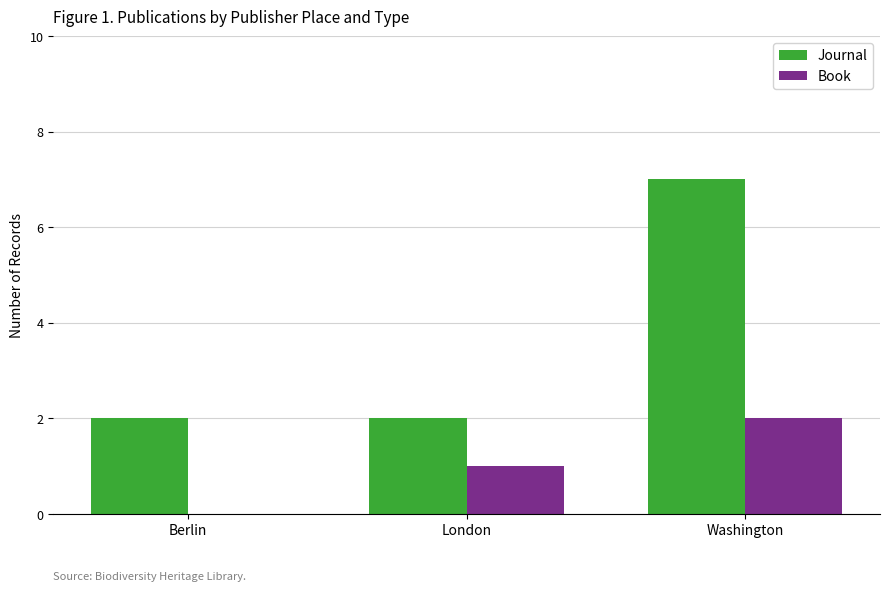

Which series has the largest total across all categories?

Journal